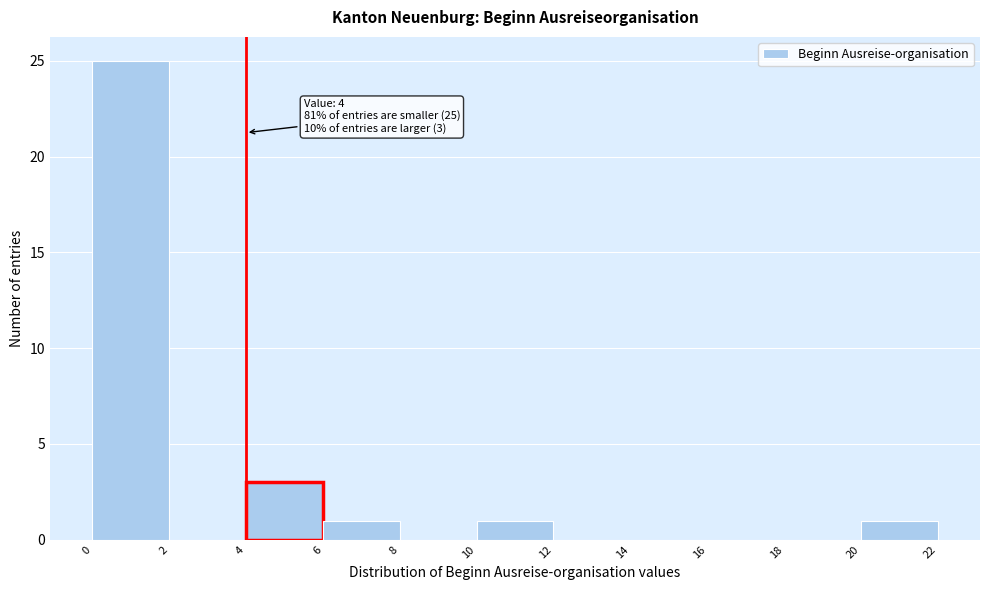

Which range on the x-axis has the tallest bar?

0 to 2